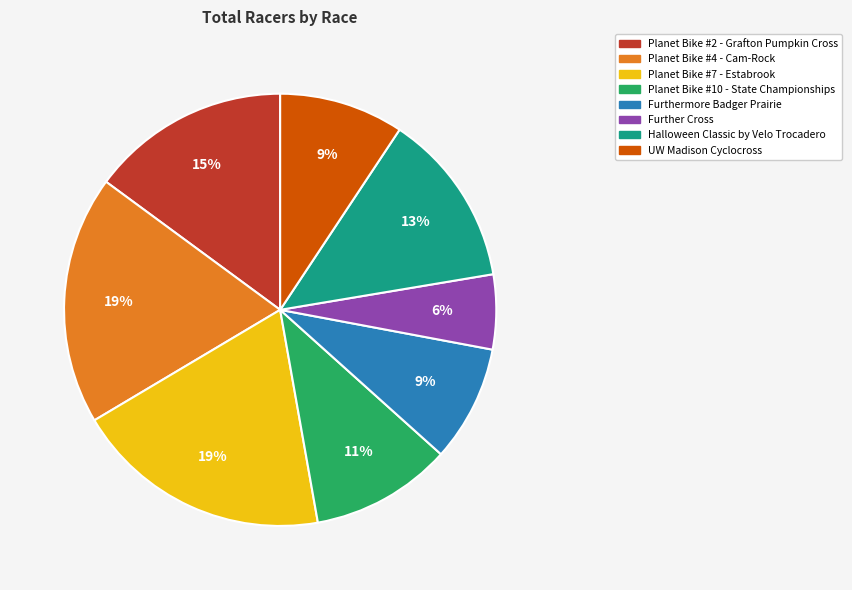

Which category has the smallest portion of the pie?

Further Cross